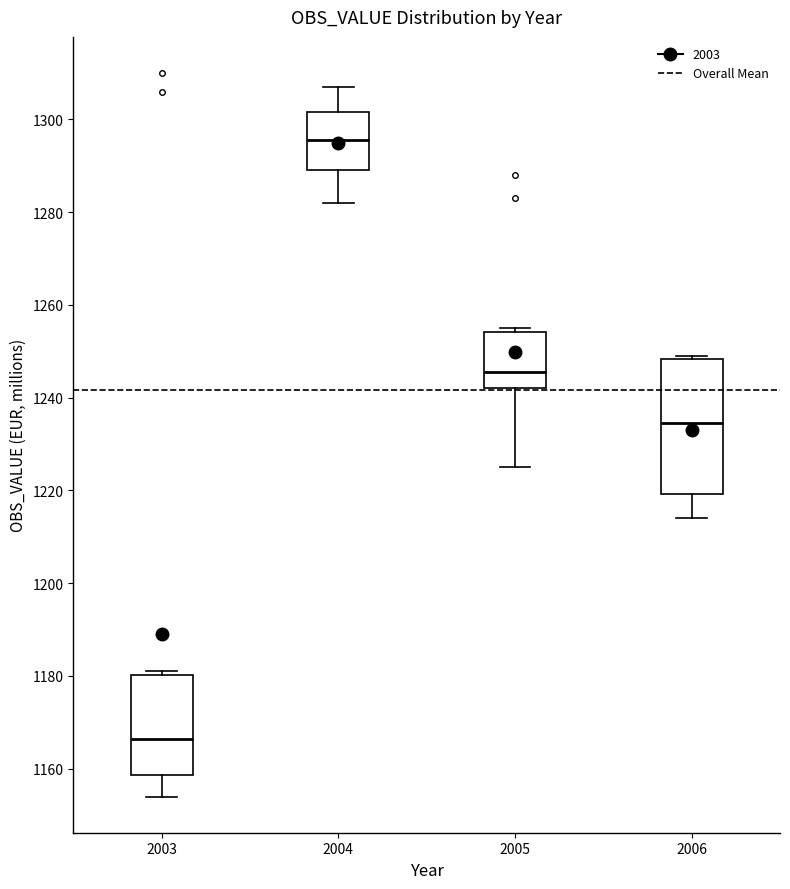

Where is the lower edge of the box at x = 2006 on the y-axis? The values are not printed on the chart, so give them approximately, as read against the axis.

1220